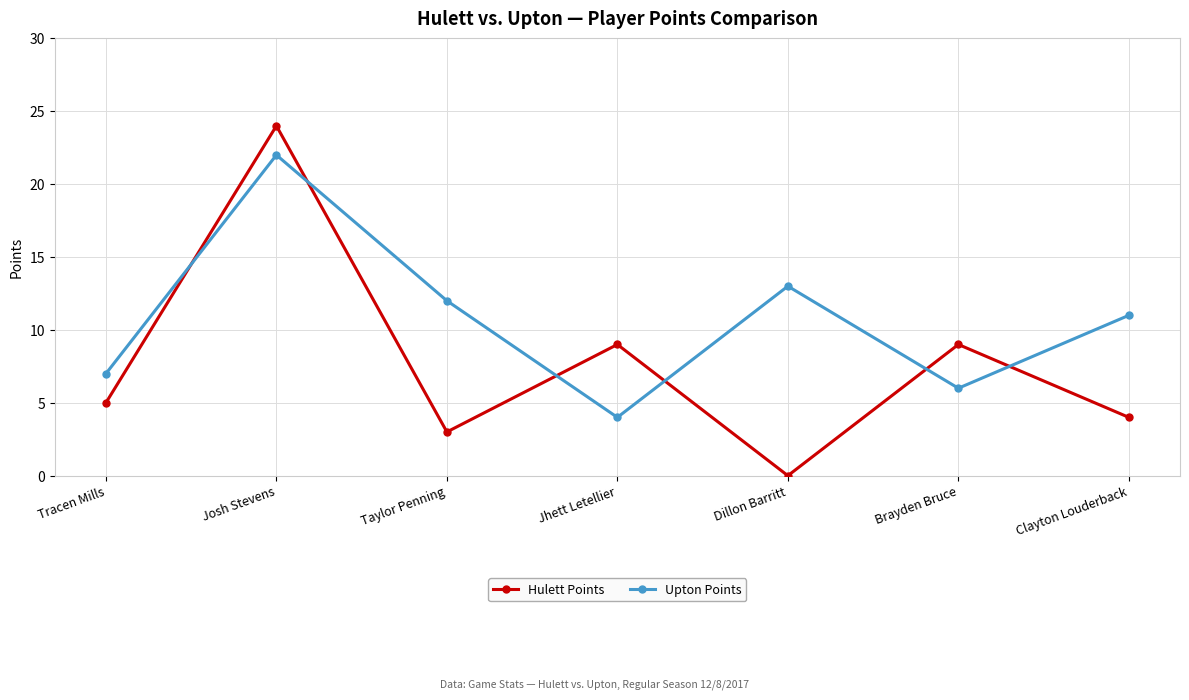

At how many categories does at least one series exceed 22?

1